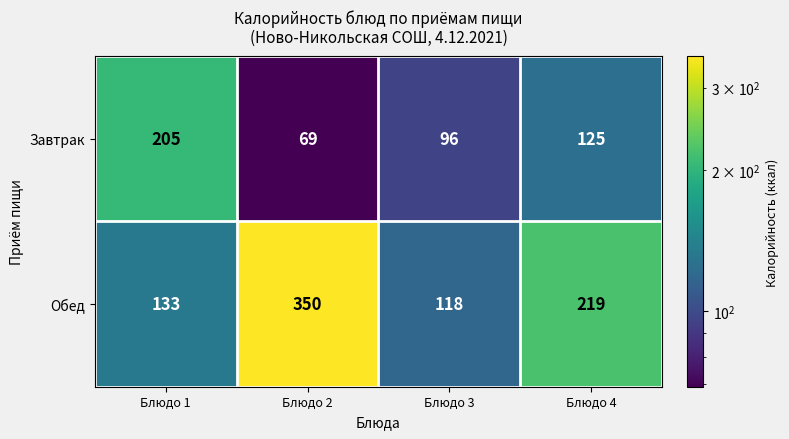

Which series has the widest spread of values?

Обед